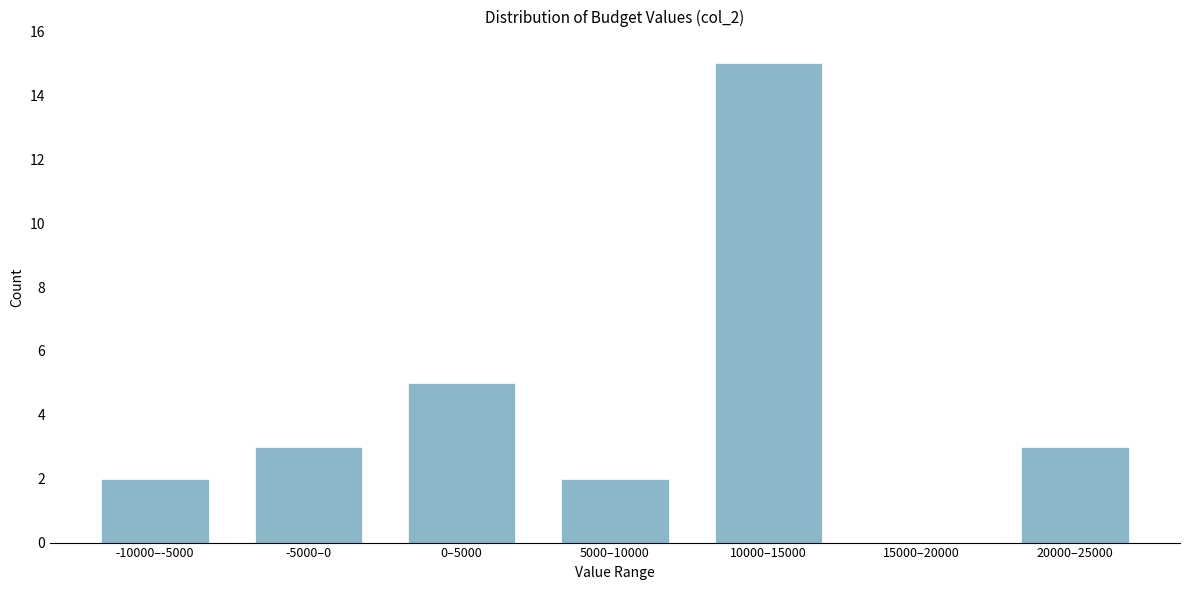

Reading left to right, transcribe all the data shown in this chart.

-10000–-5000=2	-5000–0=3	0–5000=5	5000–10000=2	10000–15000=15	15000–20000=0	20000–25000=3